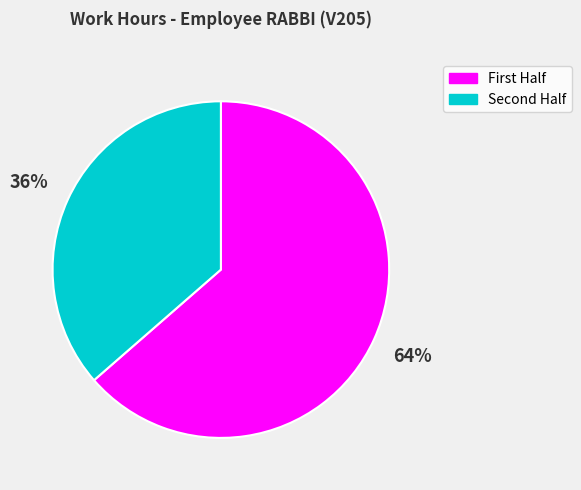

Which slice is the largest?

First Half